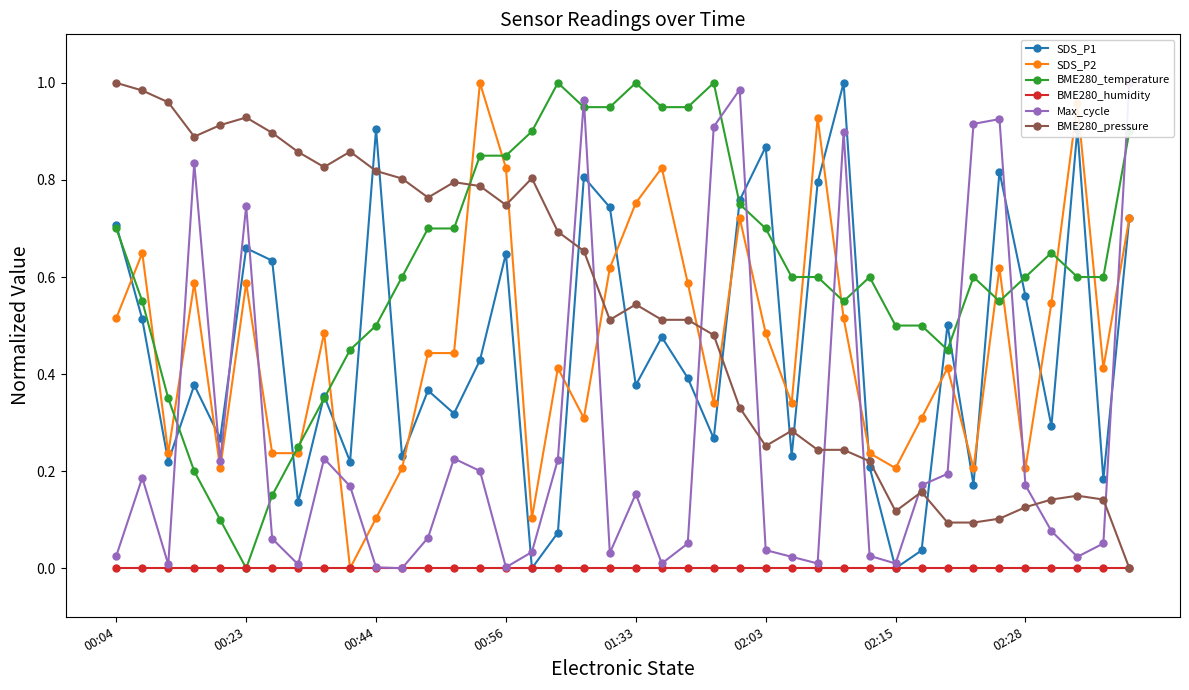

Reading right to left, what are all the values shown in this chart?

SDS_P1: 0.7	0.2	0.9	0.3	0.6	0.8	0.2	0.5	0.0	0.0	0.2	1.0	0.8	0.2	0.9	0.8	0.3	0.4	0.5	0.4	0.7	0.8	0.1	0.0	0.6	0.4	0.3	0.4	0.2	0.9	0.2	0.4	0.1	0.6	0.7	0.3	0.4	0.2	0.5	0.7
SDS_P2: 0.7	0.4	1.0	0.5	0.2	0.6	0.2	0.4	0.3	0.2	0.2	0.5	0.9	0.3	0.5	0.7	0.3	0.6	0.8	0.8	0.6	0.3	0.4	0.1	0.8	1.0	0.4	0.4	0.2	0.1	0.0	0.5	0.2	0.2	0.6	0.2	0.6	0.2	0.6	0.5
BME280_temperature: 0.9	0.6	0.6	0.6	0.6	0.5	0.6	0.4	0.5	0.5	0.6	0.5	0.6	0.6	0.7	0.7	1.0	0.9	0.9	1.0	0.9	0.9	1.0	0.9	0.8	0.8	0.7	0.7	0.6	0.5	0.4	0.3	0.2	0.2	0.0	0.1	0.2	0.3	0.5	0.7
BME280_humidity: 0.0	0.0	0.0	0.0	0.0	0.0	0.0	0.0	0.0	0.0	0.0	0.0	0.0	0.0	0.0	0.0	0.0	0.0	0.0	0.0	0.0	0.0	0.0	0.0	0.0	0.0	0.0	0.0	0.0	0.0	0.0	0.0	0.0	0.0	0.0	0.0	0.0	0.0	0.0	0.0
Max_cycle: 1.0	0.1	0.0	0.1	0.2	0.9	0.9	0.2	0.2	0.0	0.0	0.9	0.0	0.0	0.0	1.0	0.9	0.1	0.0	0.2	0.0	1.0	0.2	0.0	0.0	0.2	0.2	0.1	0.0	0.0	0.2	0.2	0.0	0.1	0.7	0.2	0.8	0.0	0.2	0.0
BME280_pressure: 0.0	0.1	0.1	0.1	0.1	0.1	0.1	0.1	0.2	0.1	0.2	0.2	0.2	0.3	0.3	0.3	0.5	0.5	0.5	0.5	0.5	0.7	0.7	0.8	0.7	0.8	0.8	0.8	0.8	0.8	0.9	0.8	0.9	0.9	0.9	0.9	0.9	1.0	1.0	1.0